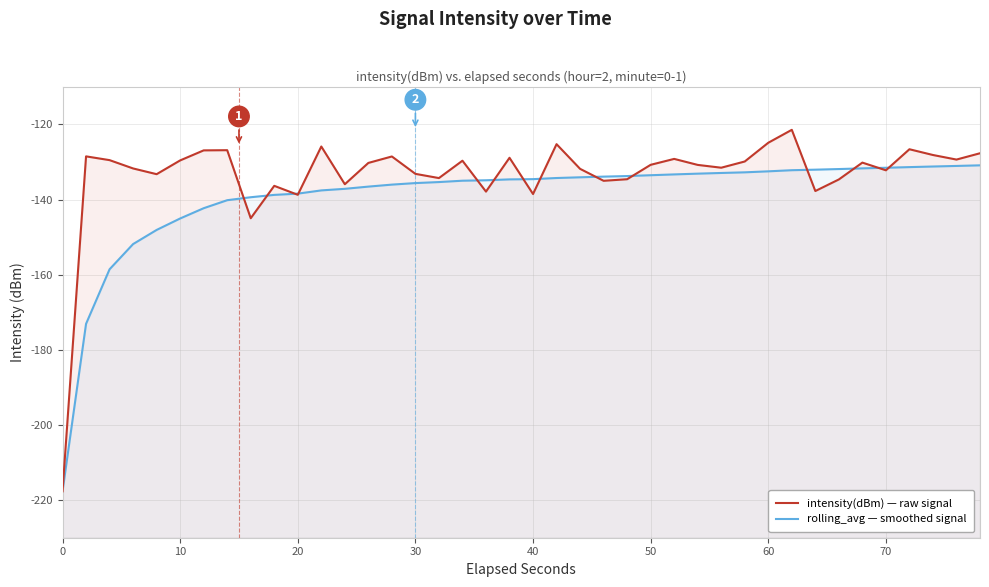

What is the maximum value for rolling_avg — smoothed signal?

-130.9